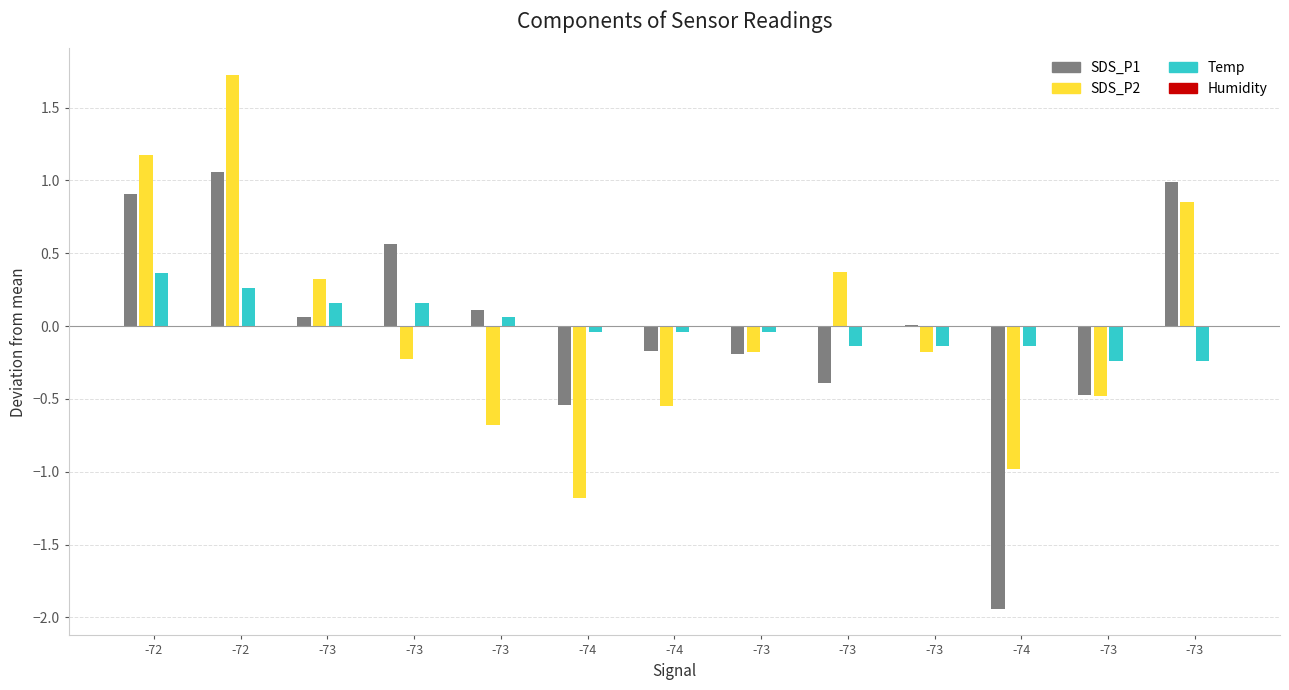

How many series are shown in this chart?

4